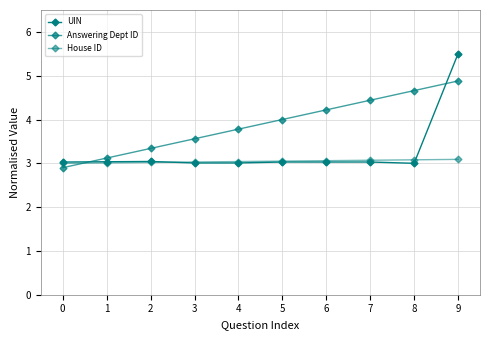

Does the chart have visible grid lines?

Yes